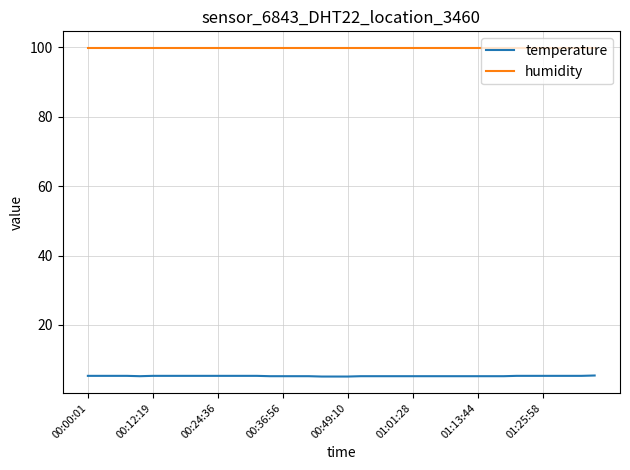

True or false: temperature and humidity cross at least once.

False